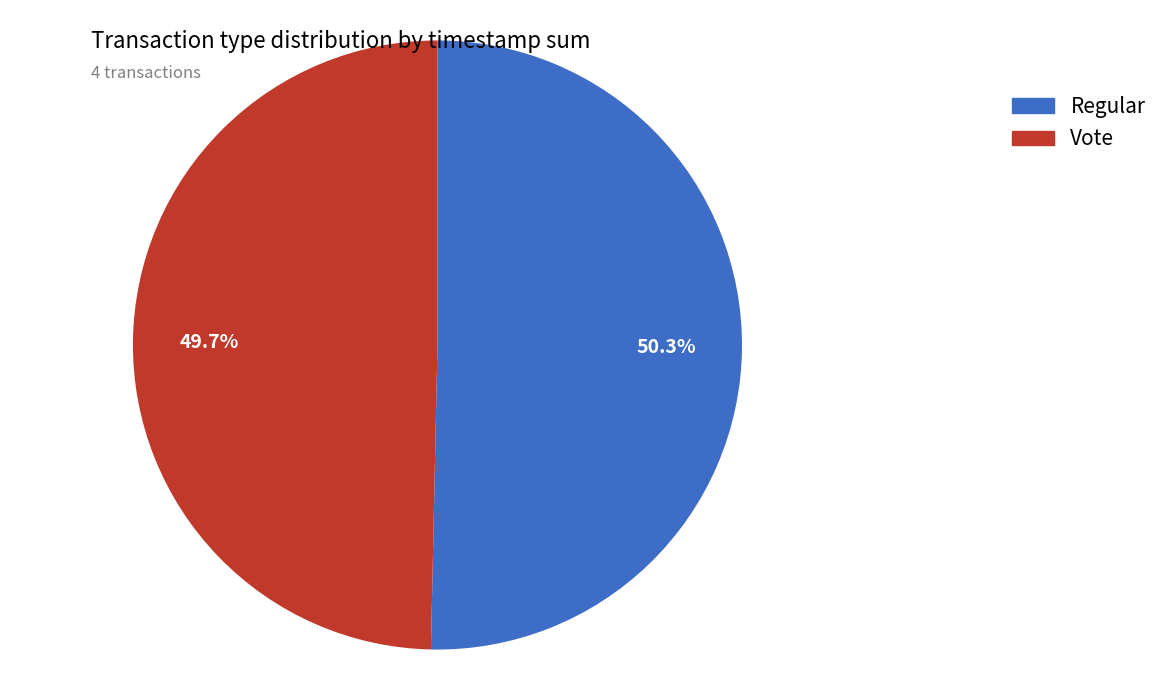

Between Vote and Regular, which is larger?

Regular